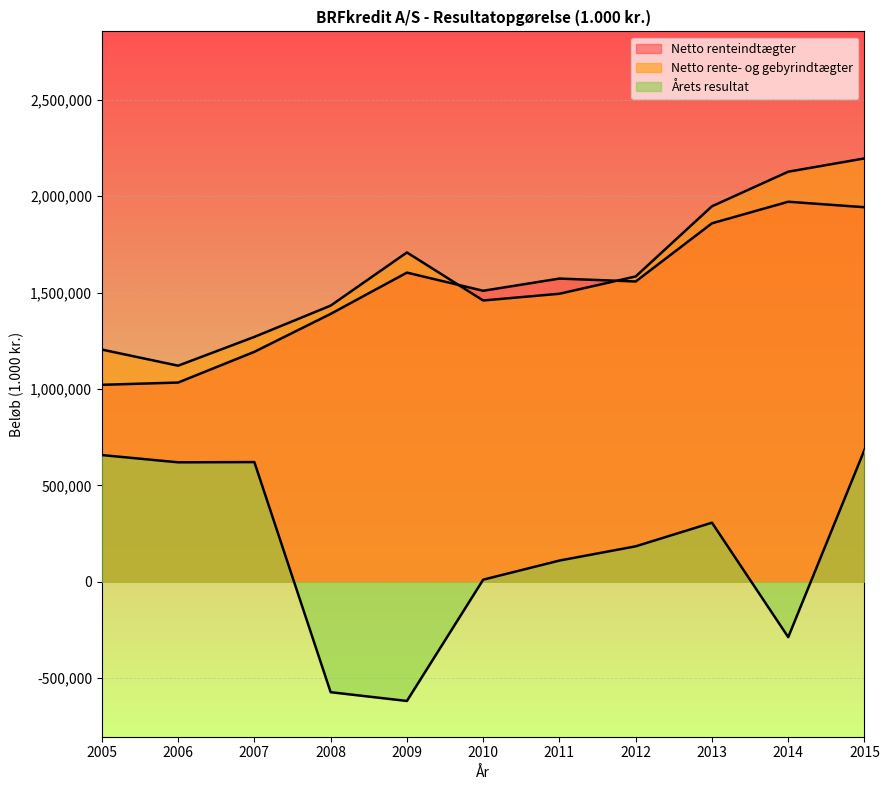

Which series has the largest range (max minus min)?

Årets resultat